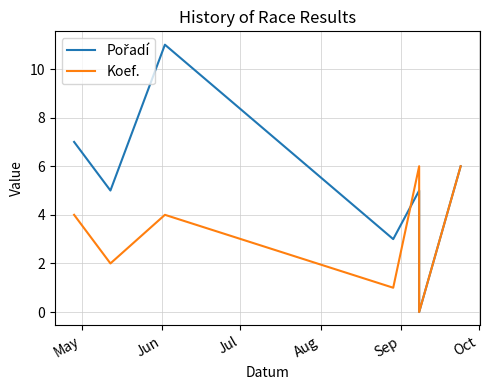

How many interior local valleys does the Pořadí series have?

3